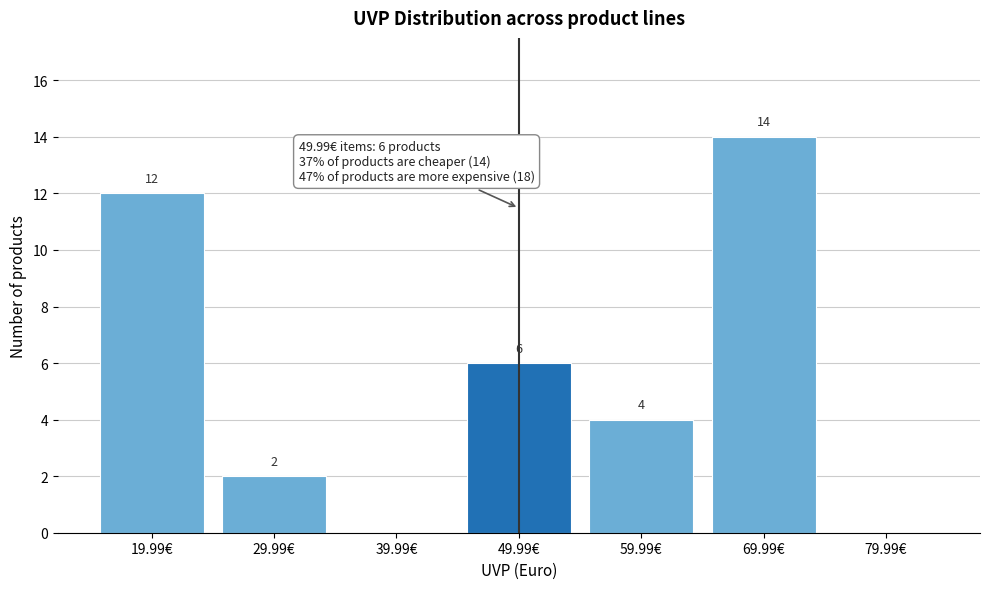

Which range on the x-axis has the tallest bar?

65 to 75